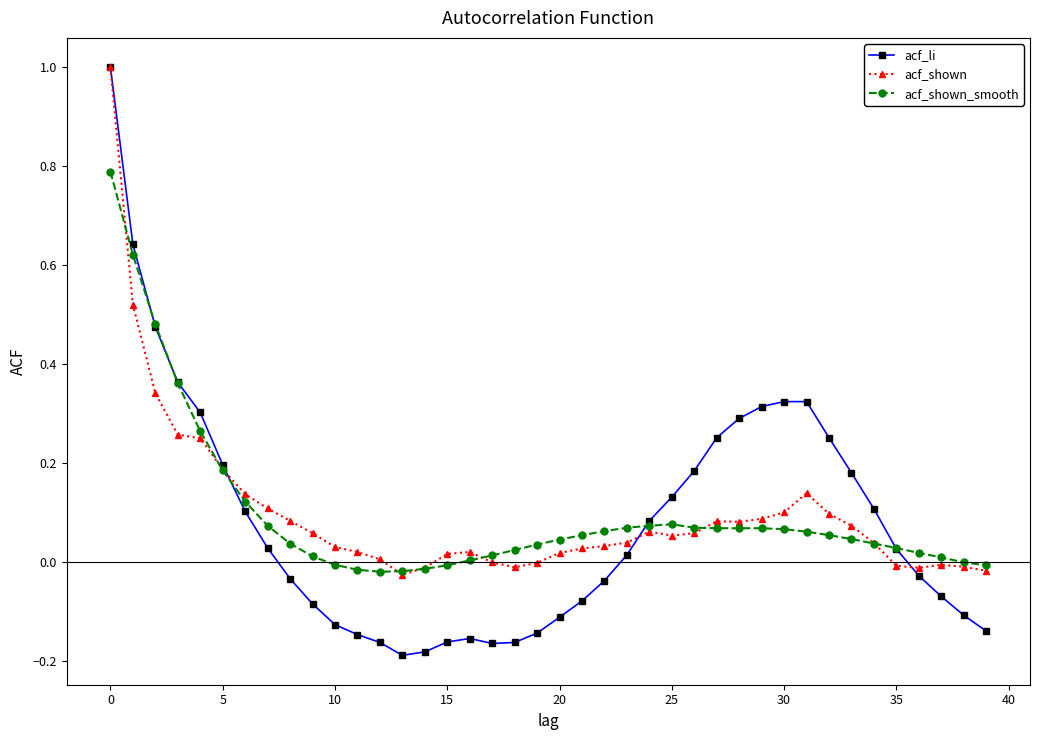

What is the maximum value shown in the chart?

1.0